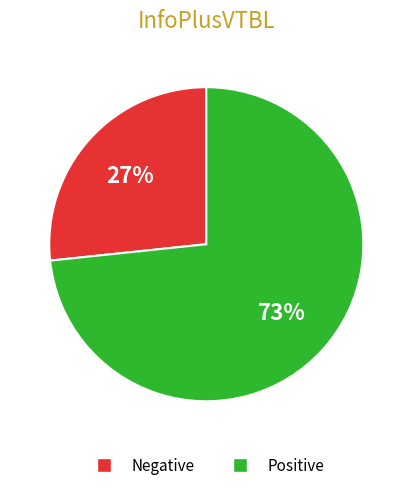

Is there any slice that represents more than half of the pie?

Yes